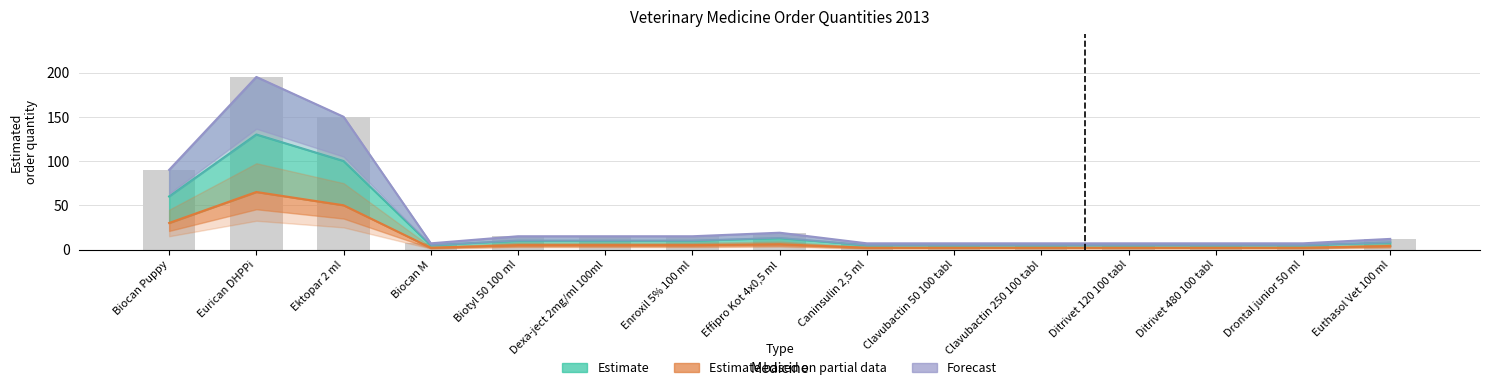

The value of Estimate based on partial data at Ditrivet 480 100 tabl is 1. True or false?

False